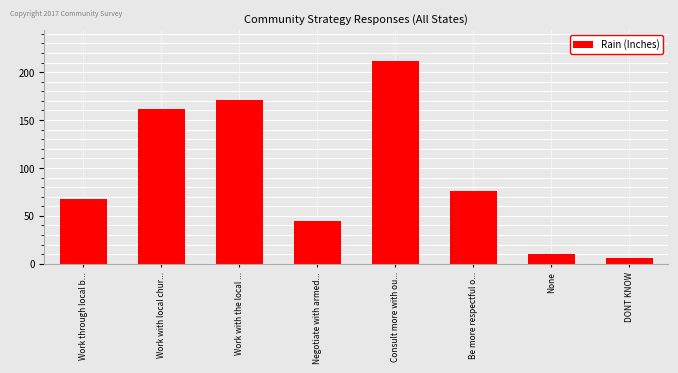

Reading right to left, what are all the values shown in this chart?

6	10	76	212	45	171	162	68